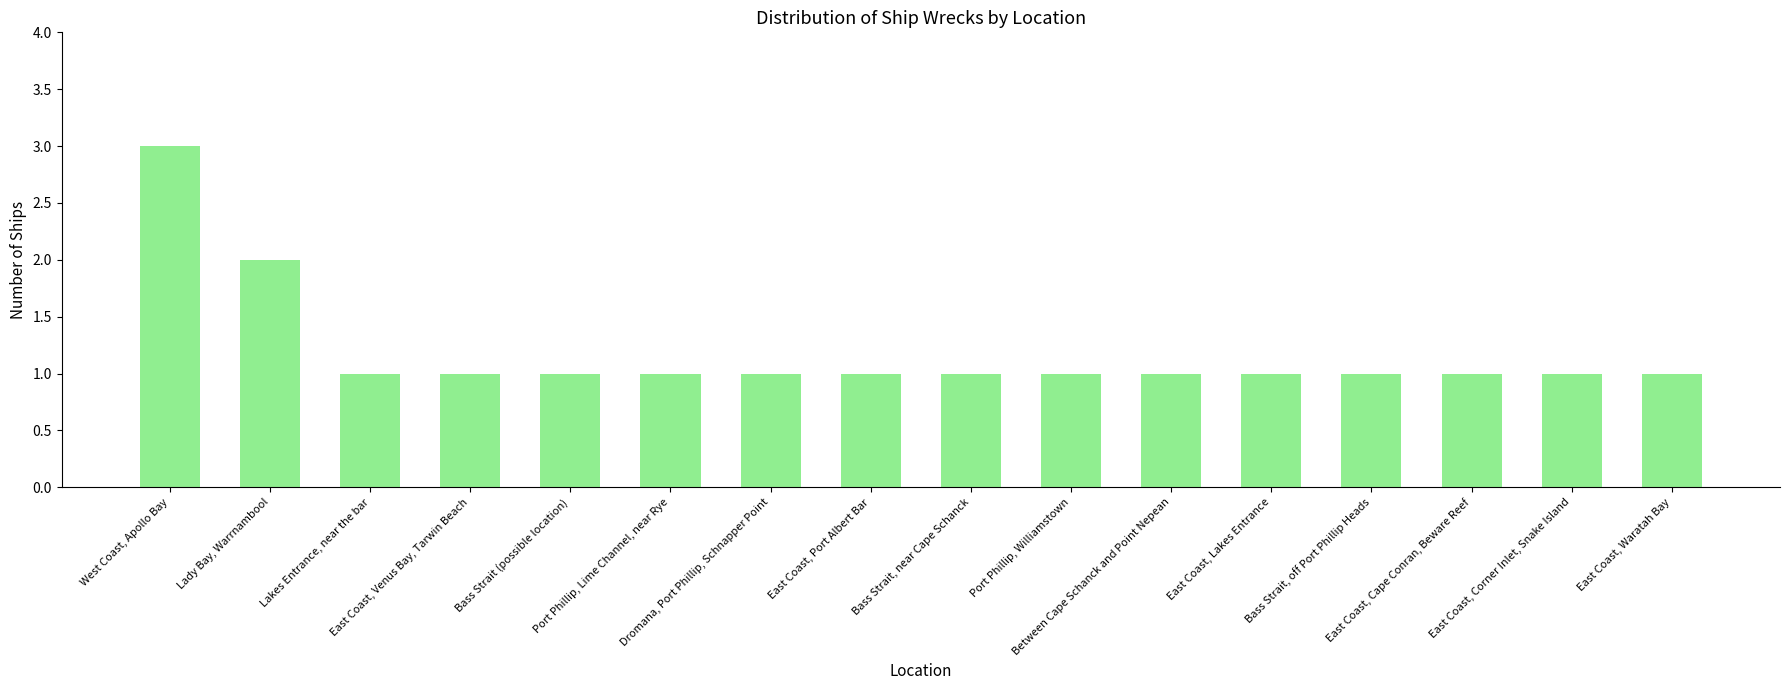

What is the greatest value displayed?

3